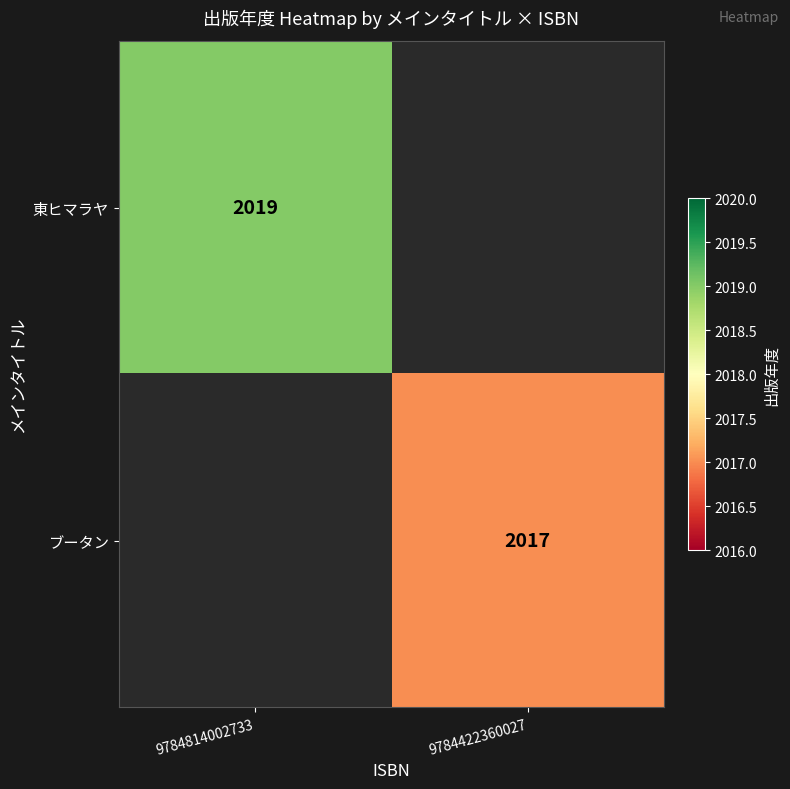

The value of ブータン at 9784422360027 is 2017. True or false?

True